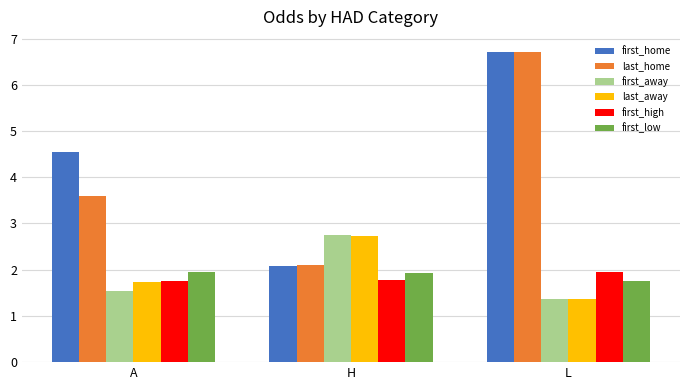

How many groups of bars are there?

3